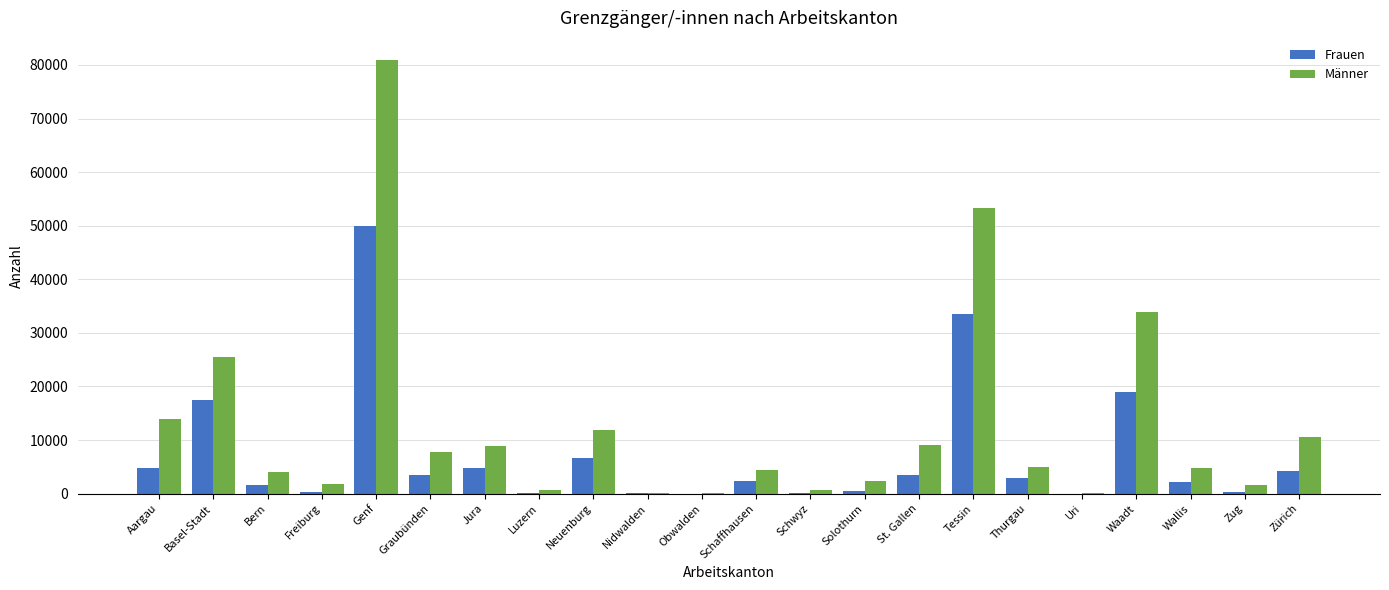

What is the sum of all Männer values?

281491